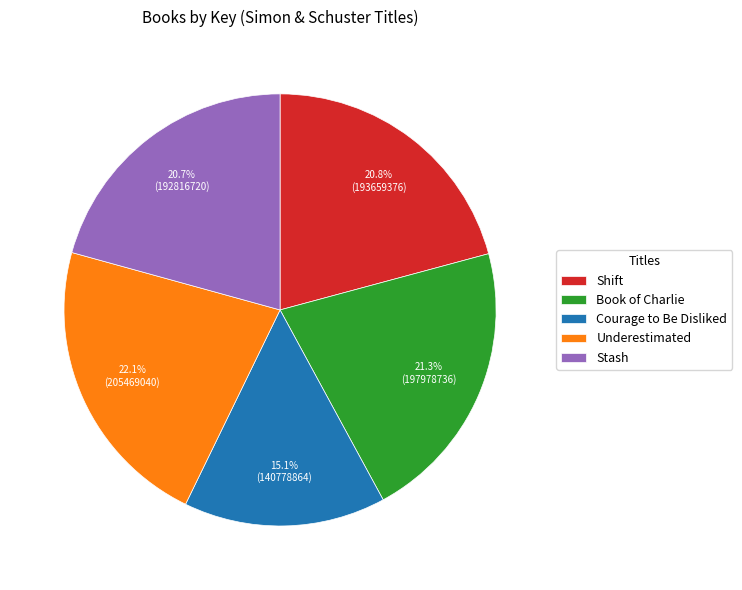

What is the smallest slice in the pie chart?

Courage to Be Disliked